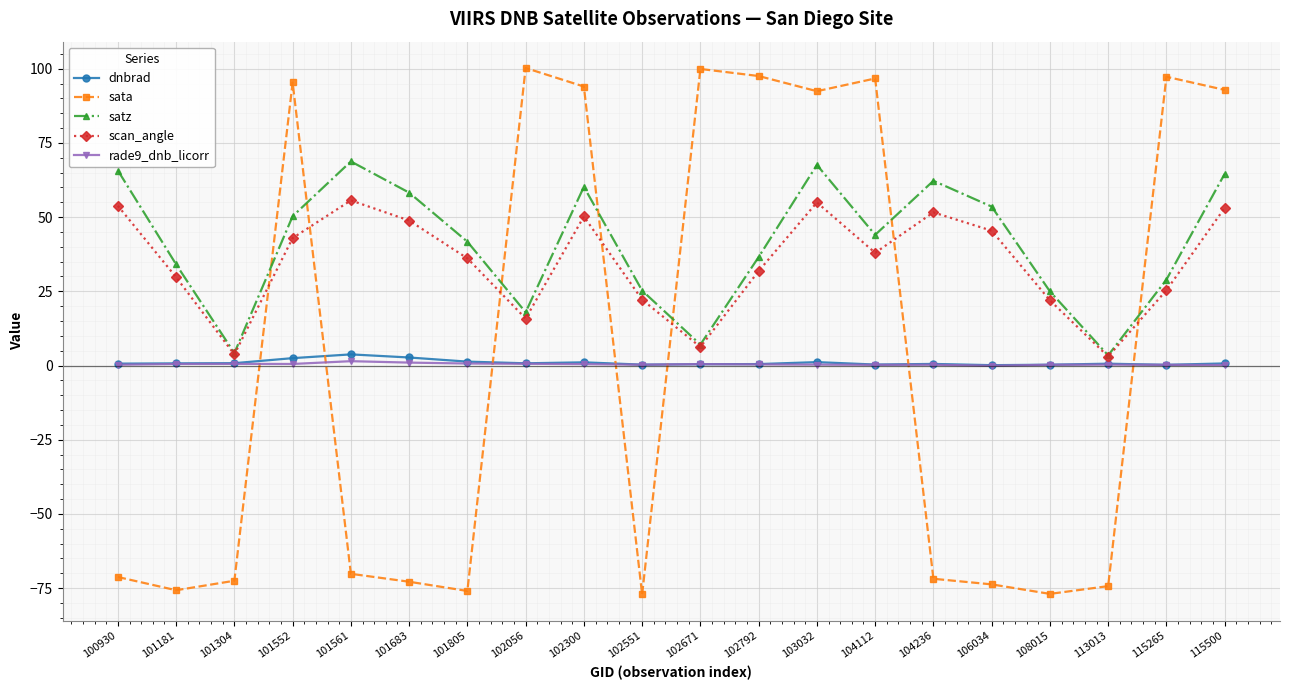

What is the difference between the highest and lowest values at 101561?

138.9